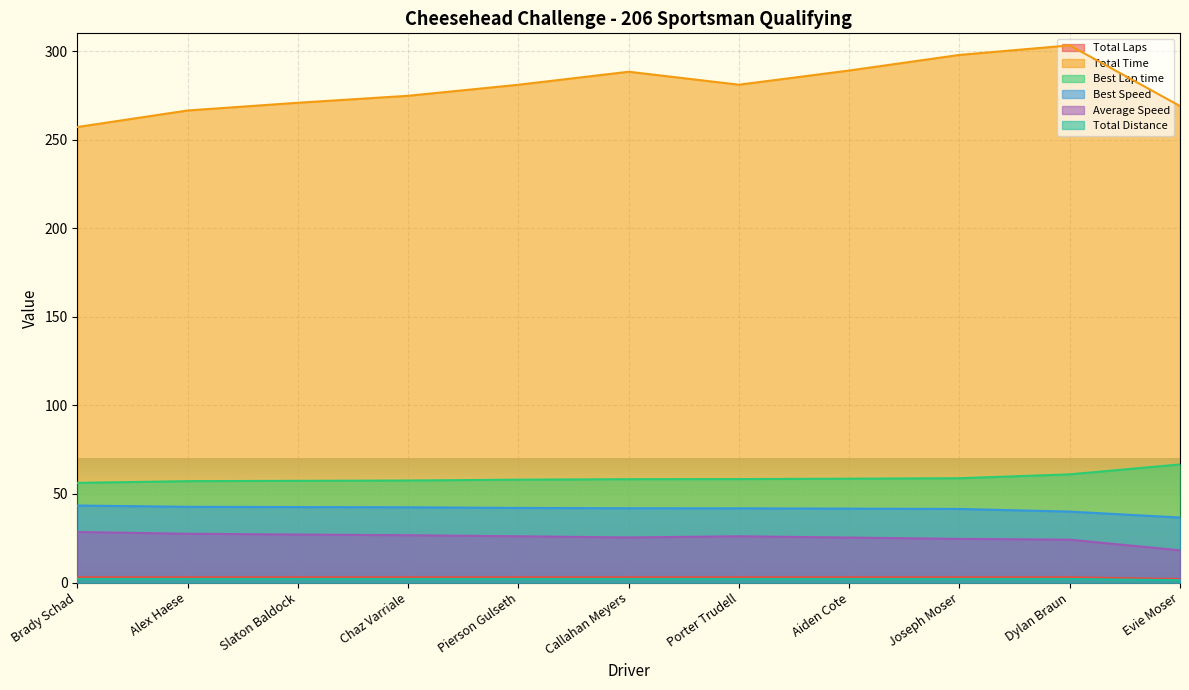

What is the sum of all Total Distance values?

21.8